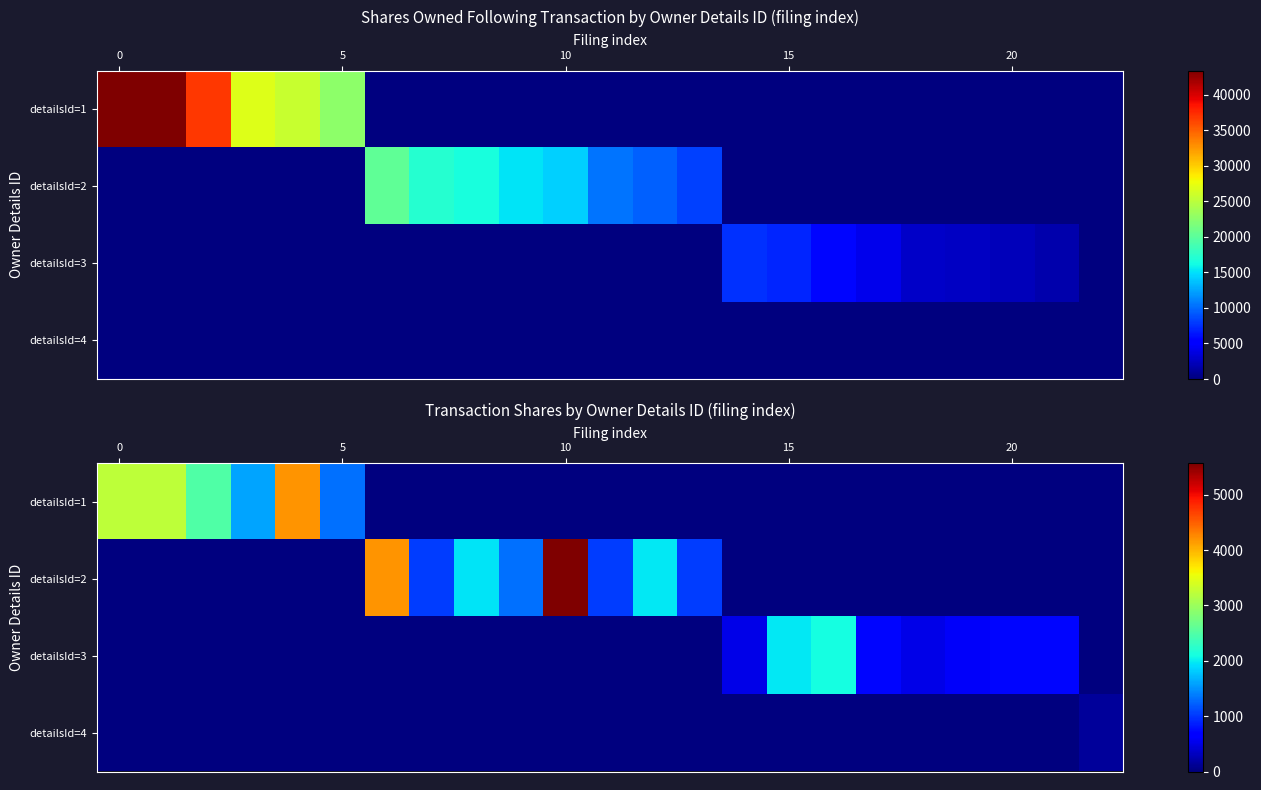

List the series in order of their peak value, highest first.

detailsId=2, detailsId=1, detailsId=3, detailsId=4